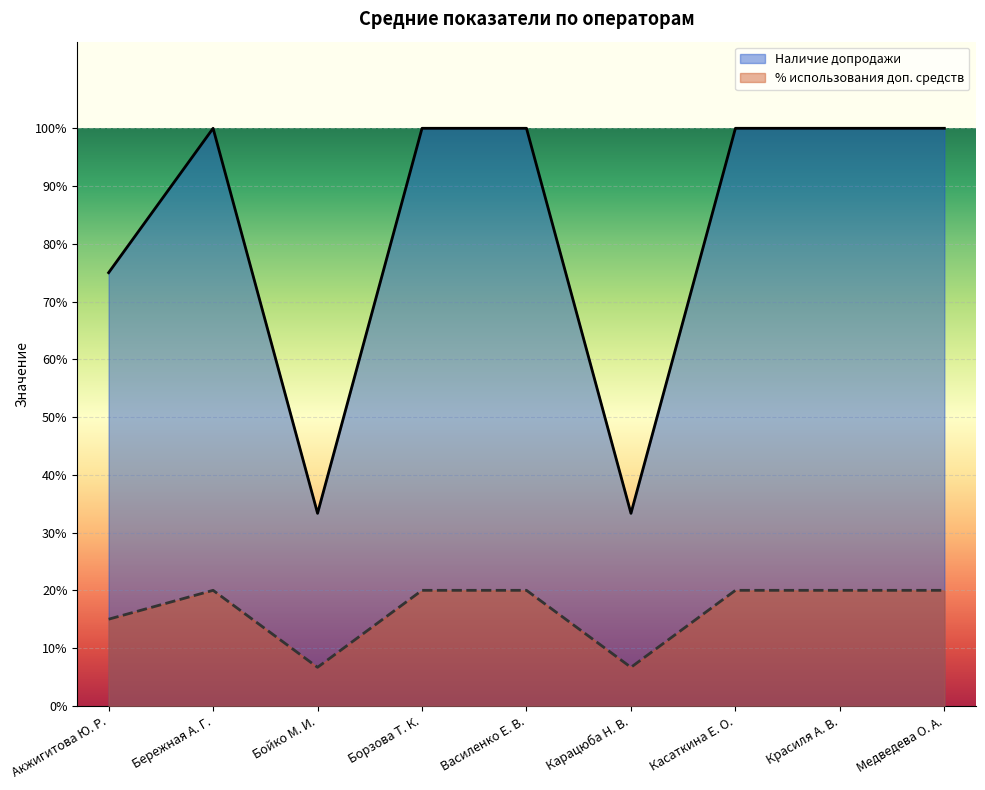

Rank the series by their average value, from lowest to highest.

% использования доп. средств, Наличие допродажи